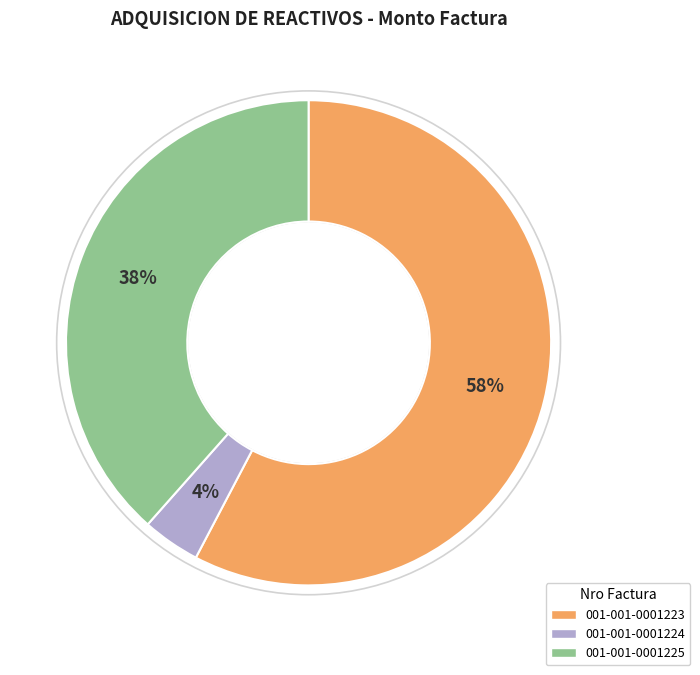

Is there a majority slice in this chart?

Yes